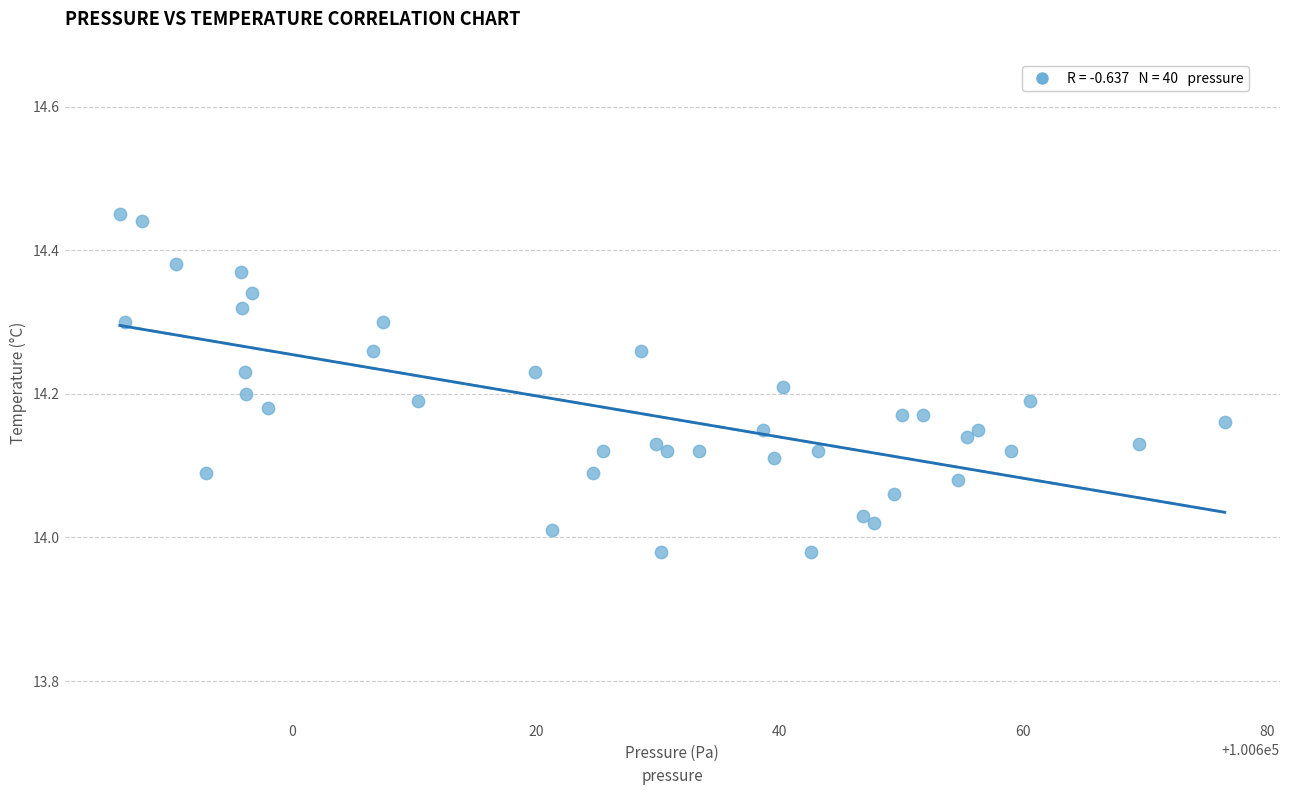

How many data points are displayed?

40